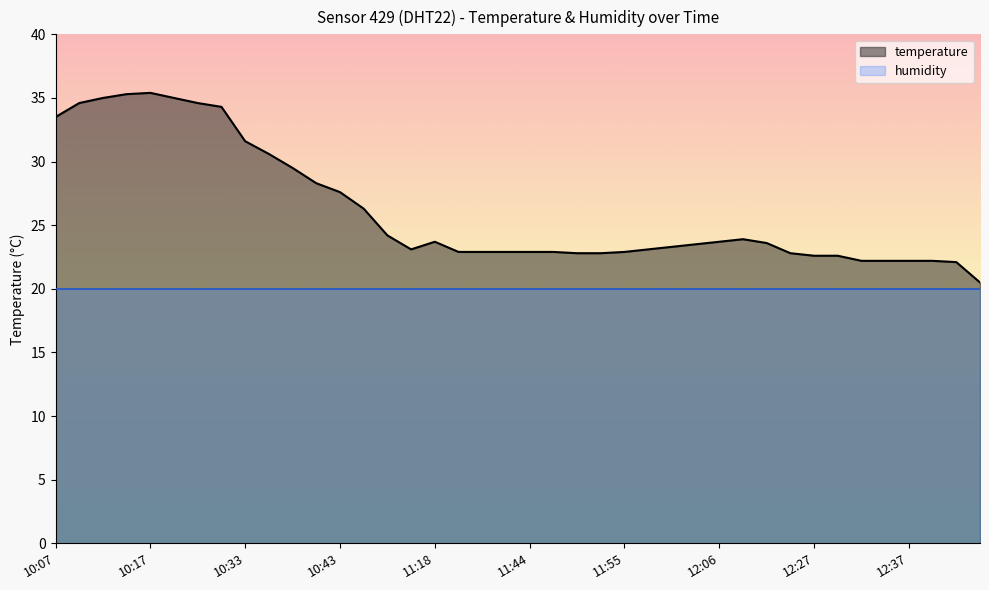

Where is the first local maximum?

10:17